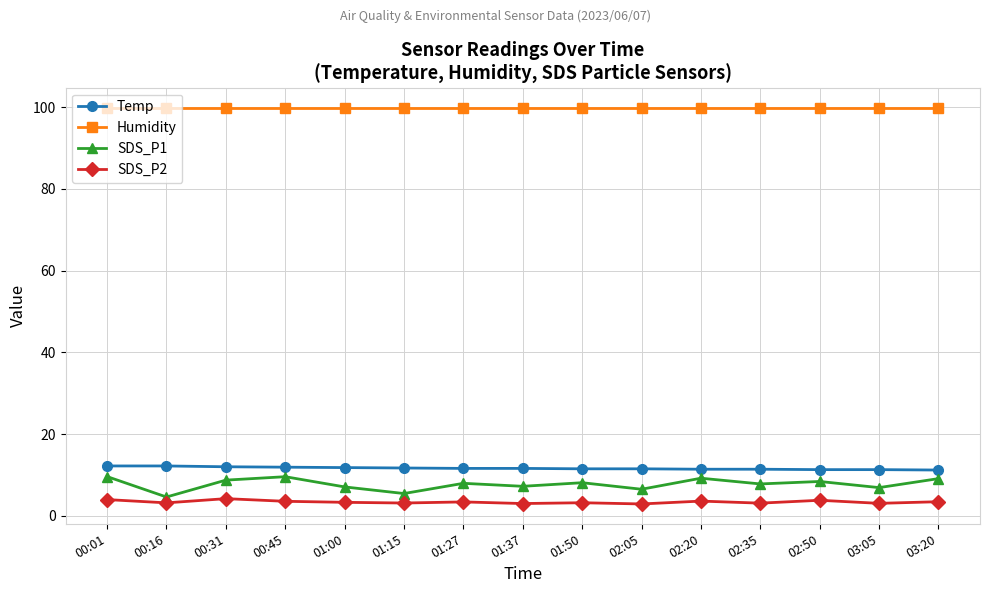

What is the greatest value displayed?

99.9